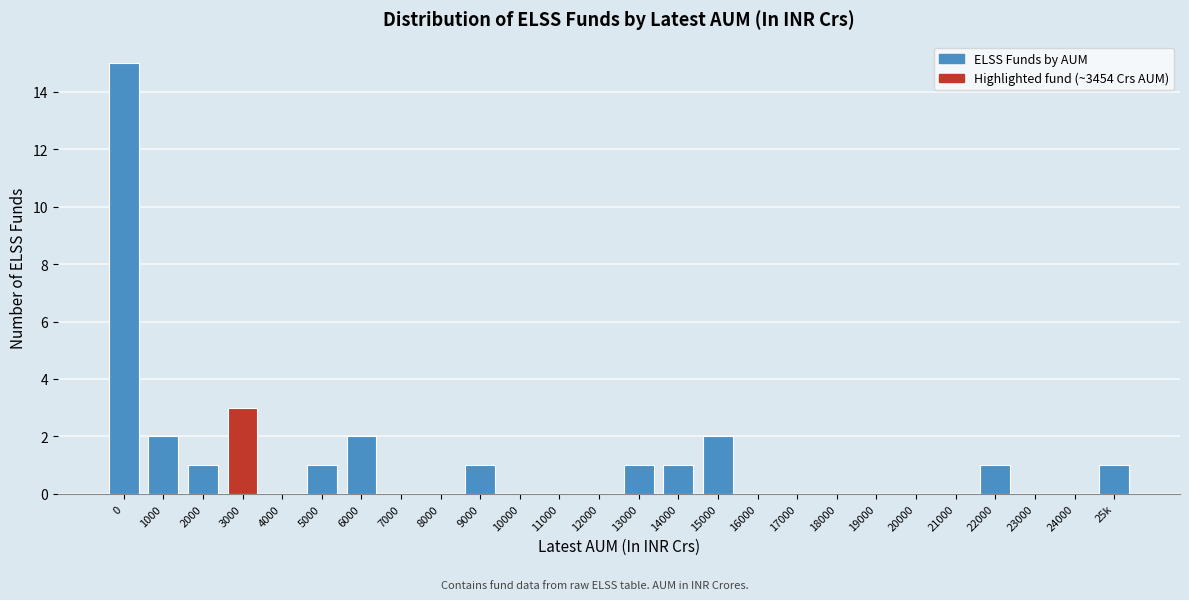

Reading left to right, transcribe all the data shown in this chart.

0=15	1000=2	2000=1	3000=3	4000=0	5000=1	6000=2	7000=0	8000=0	9000=1	10000=0	11000=0	12000=0	13000=1	14000=1	15000=2	16000=0	17000=0	18000=0	19000=0	20000=0	21000=0	22000=1	23000=0	24000=0	25k=1